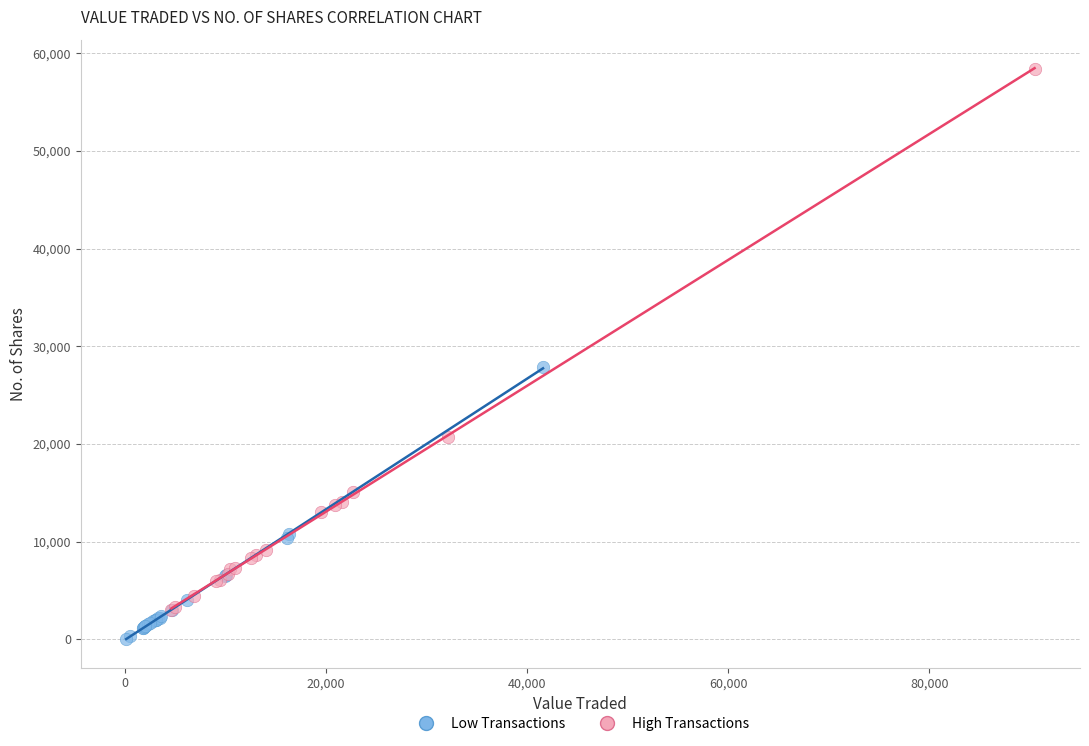

Which series has the widest spread of Y values?

High Transactions